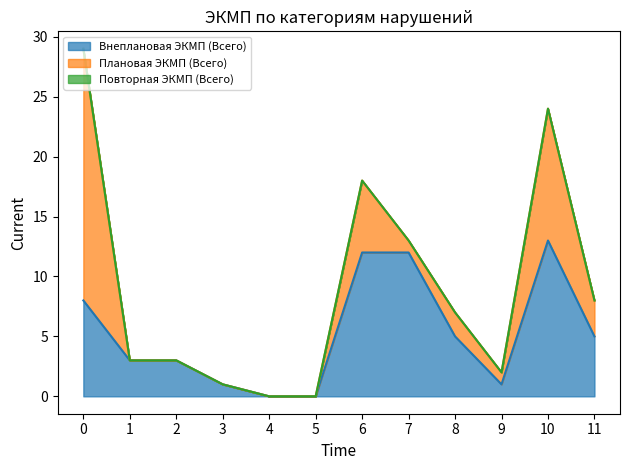

After their last crossing, which series has the higher values: Плановая ЭКМП (Всего) or Внеплановая ЭКМП (Всего)?

Внеплановая ЭКМП (Всего)